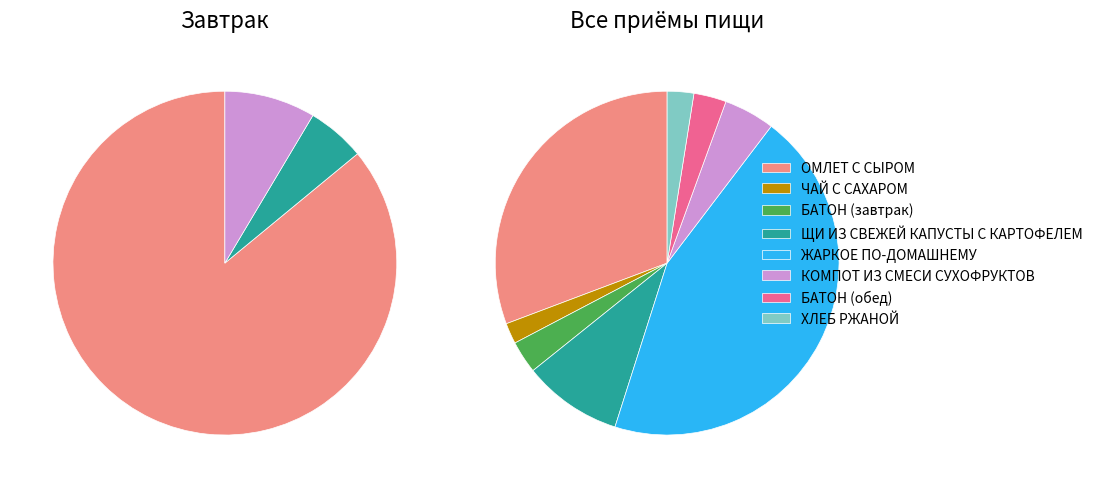

The БАТОН (обед) slice represents 3% of the pie. True or false?

True